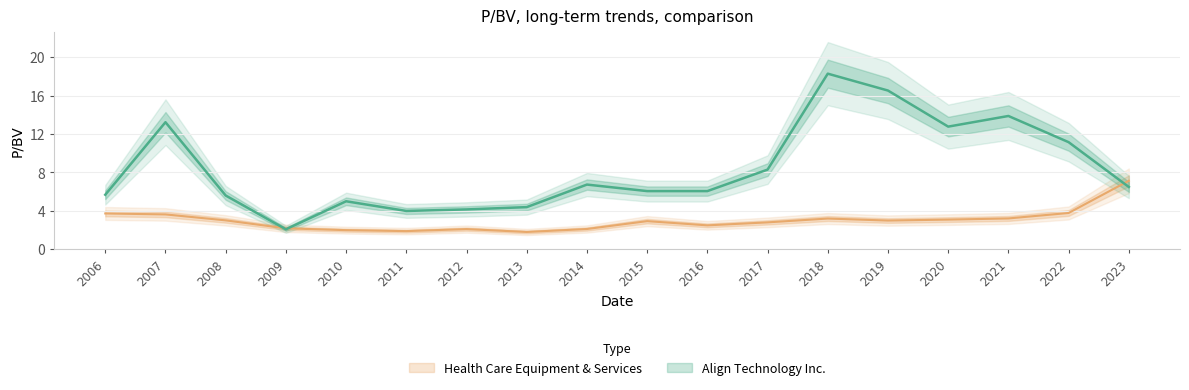

Rank the categories by value from highest to lowest.

2018, 2019, 2021, 2007, 2020, 2022, 2017, 2014, 2023, 2015, 2016, 2006, 2008, 2010, 2013, 2012, 2011, 2009